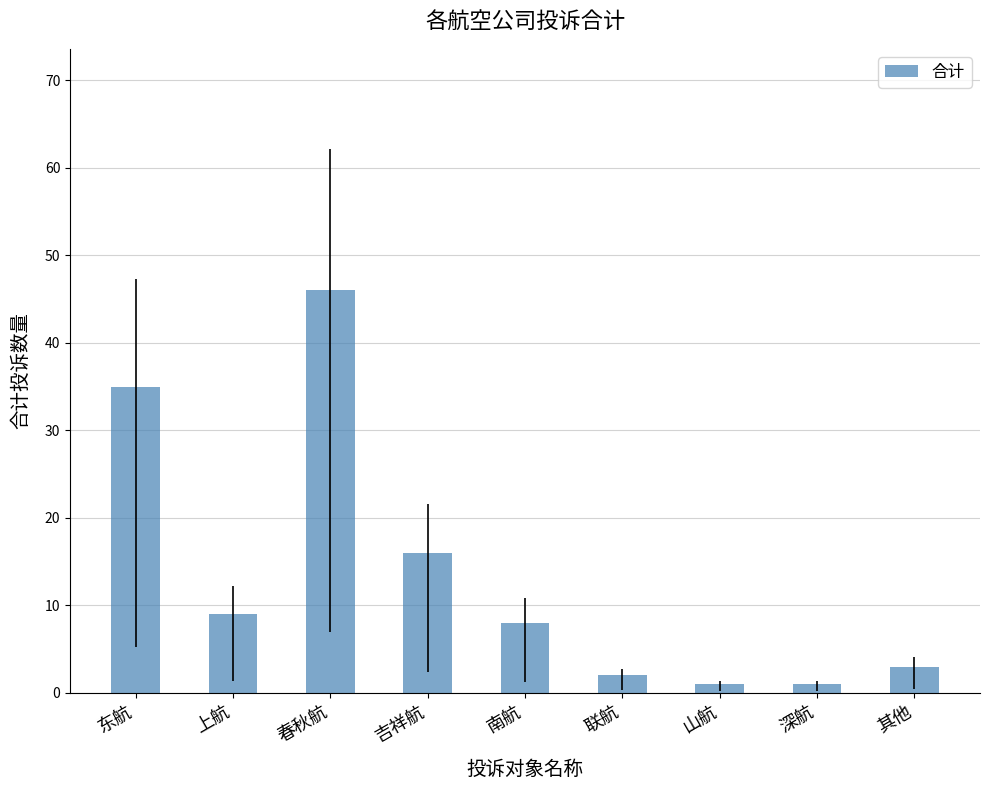

How many data points are less than 8?

4